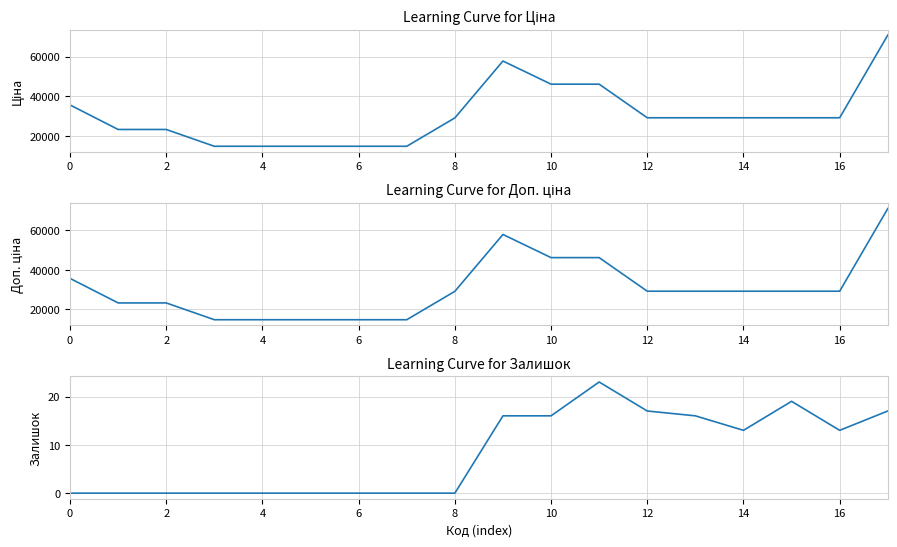

Which series has the largest range (max minus min)?

Ціна